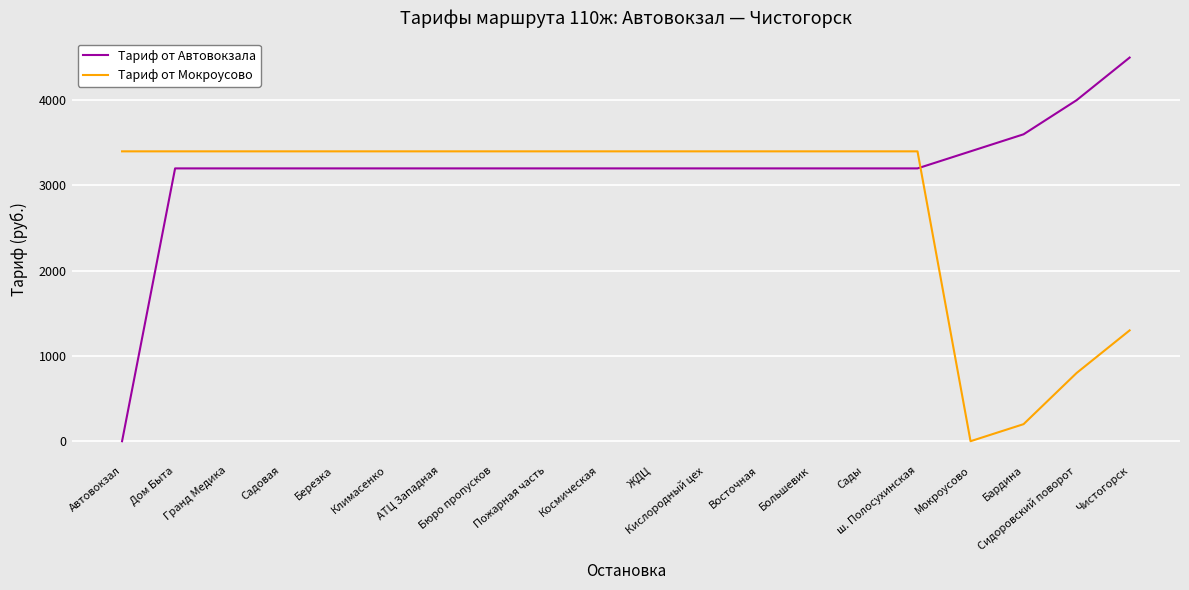

Reading left to right, list all the values displayed in this chart.

Тариф от Автовокзала: 0	3200	3200	3200	3200	3200	3200	3200	3200	3200	3200	3200	3200	3200	3200	3200	3400	3600	4000	4500
Тариф от Мокроусово: 3400	3400	3400	3400	3400	3400	3400	3400	3400	3400	3400	3400	3400	3400	3400	3400	0	200	800	1300